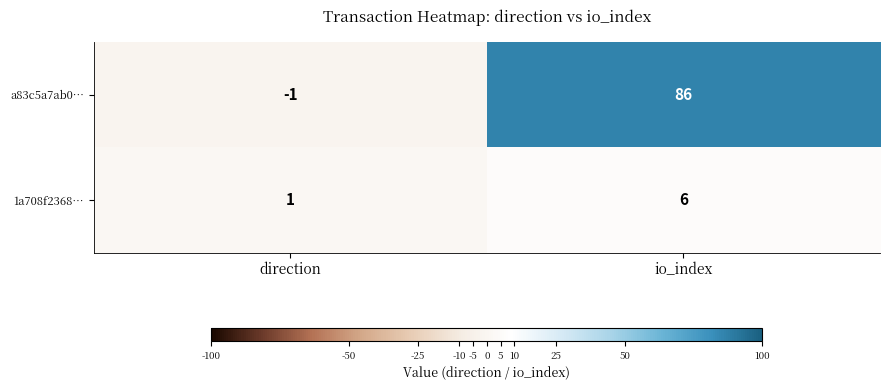

Reading right to left, extract all data points from this chart.

a83c5a7ab0…: 86	-1
1a708f2368…: 6	1